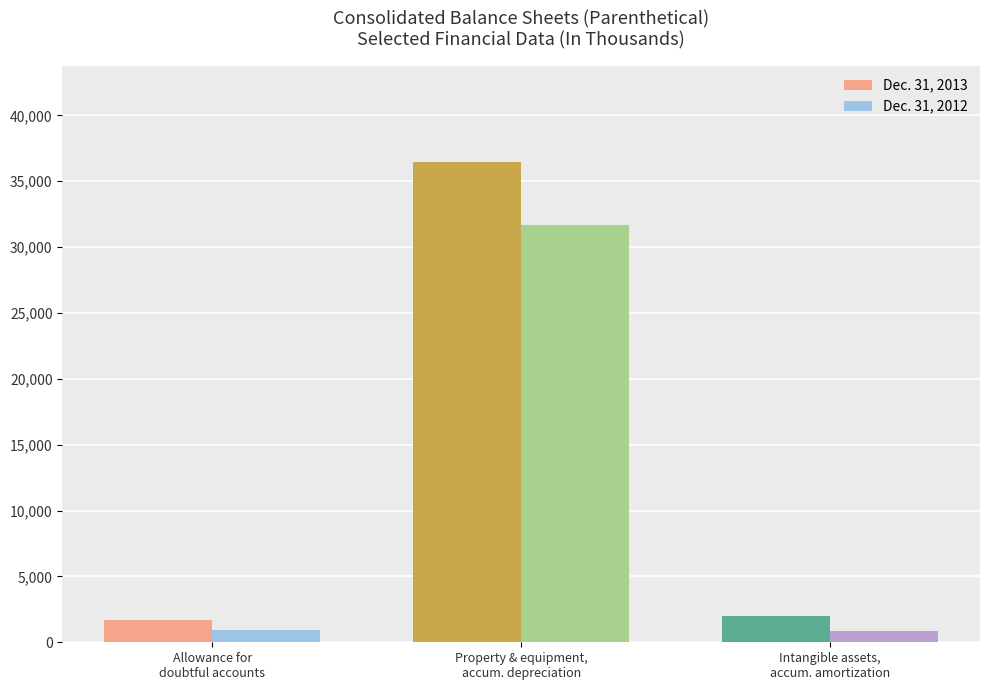

List the series in order of their overall mean, highest first.

Dec. 31, 2013, Dec. 31, 2012